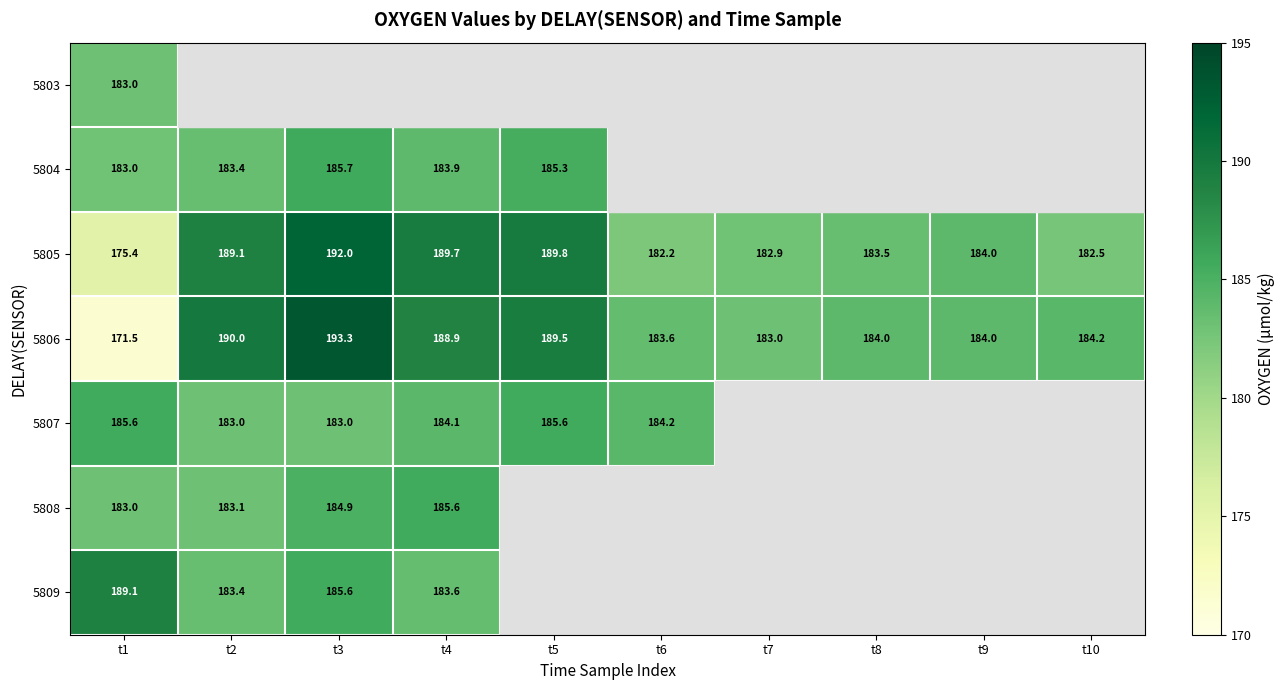

Is the value of 5803 at t1 greater than the value of 5806 at t9?

No